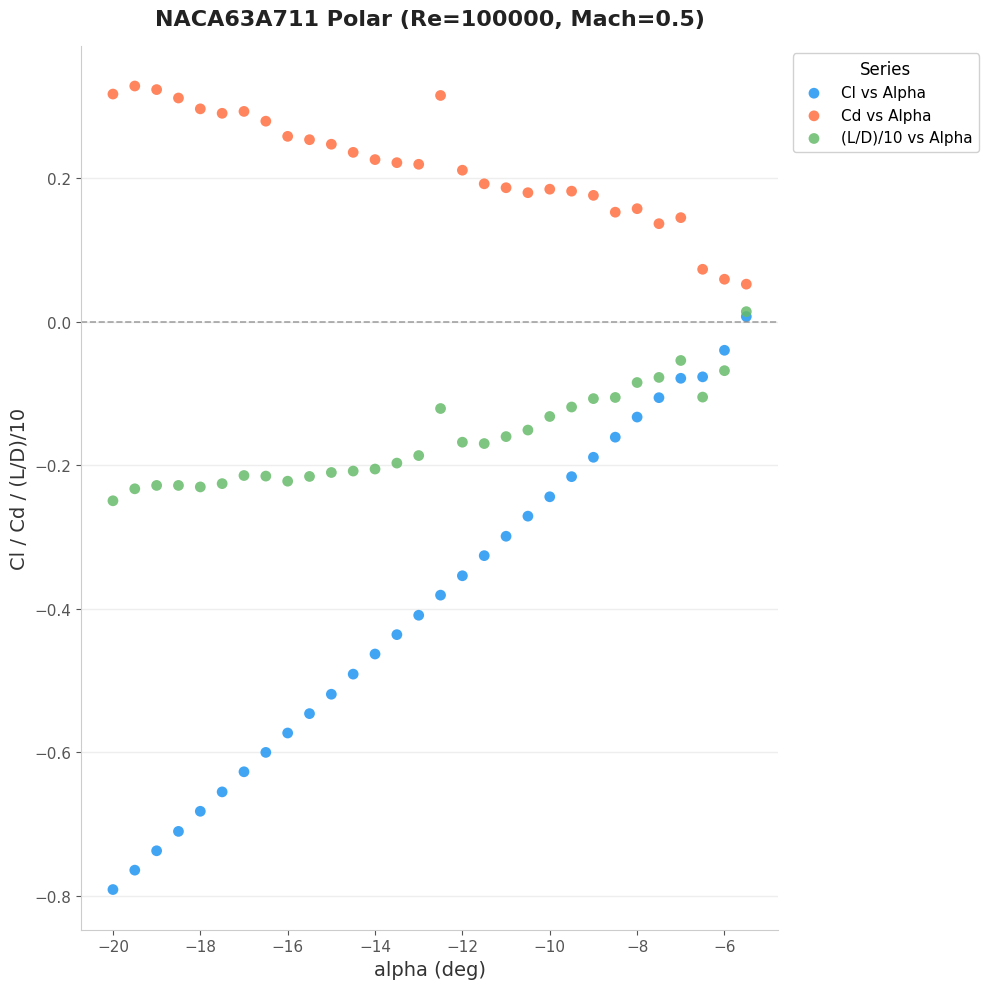

What are all the series names shown in the legend?

Cl vs Alpha, Cd vs Alpha, (L/D)/10 vs Alpha